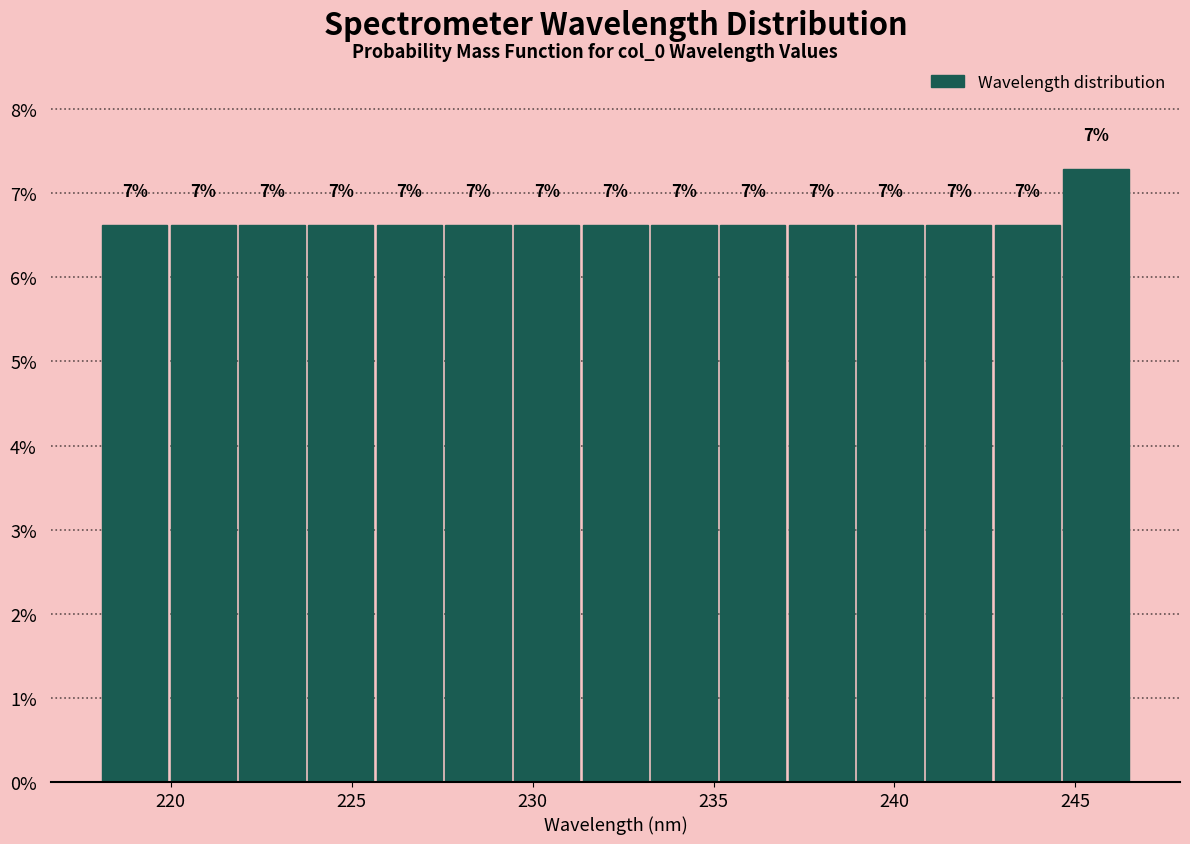

Read against the x-axis, roughly where is the centre of the tallest bar?

245.5